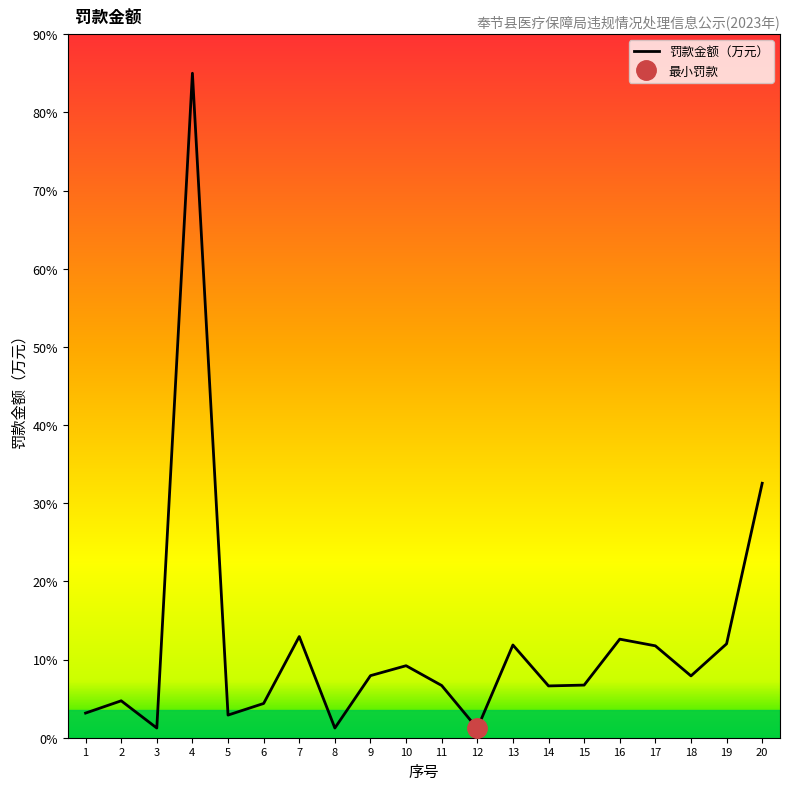

Count the number of categories in the chart.

20